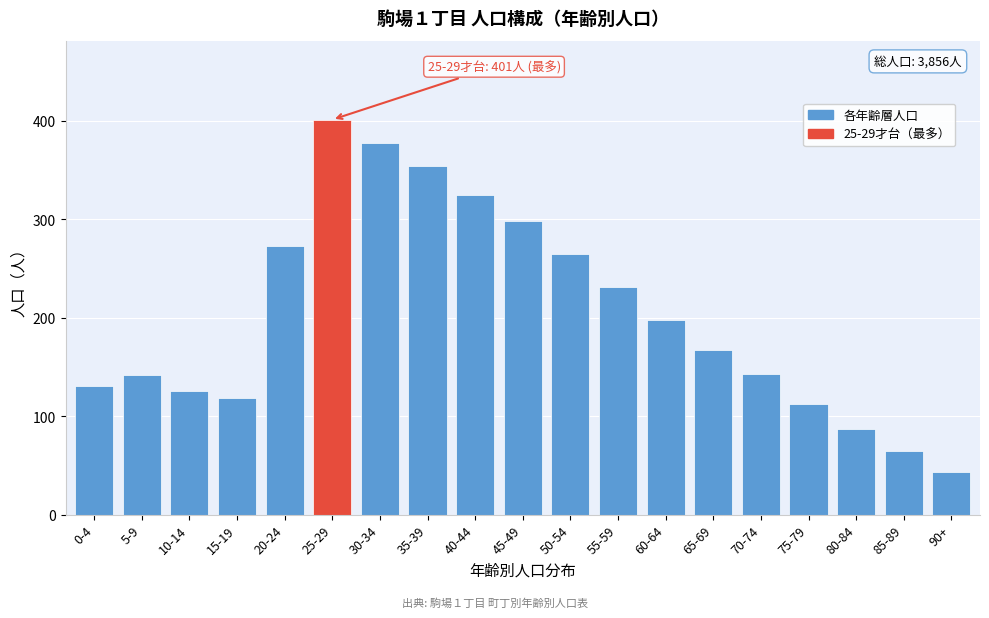

What is the change in value from 10-14 to 65-69?

+41